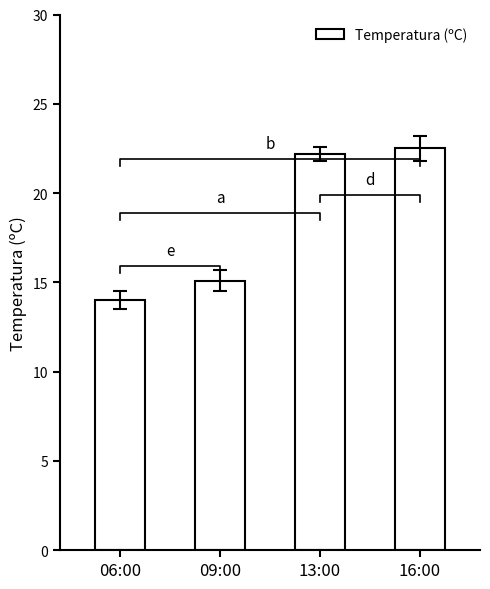

What is the sum of the values at 13:00 and 16:00?

44.7